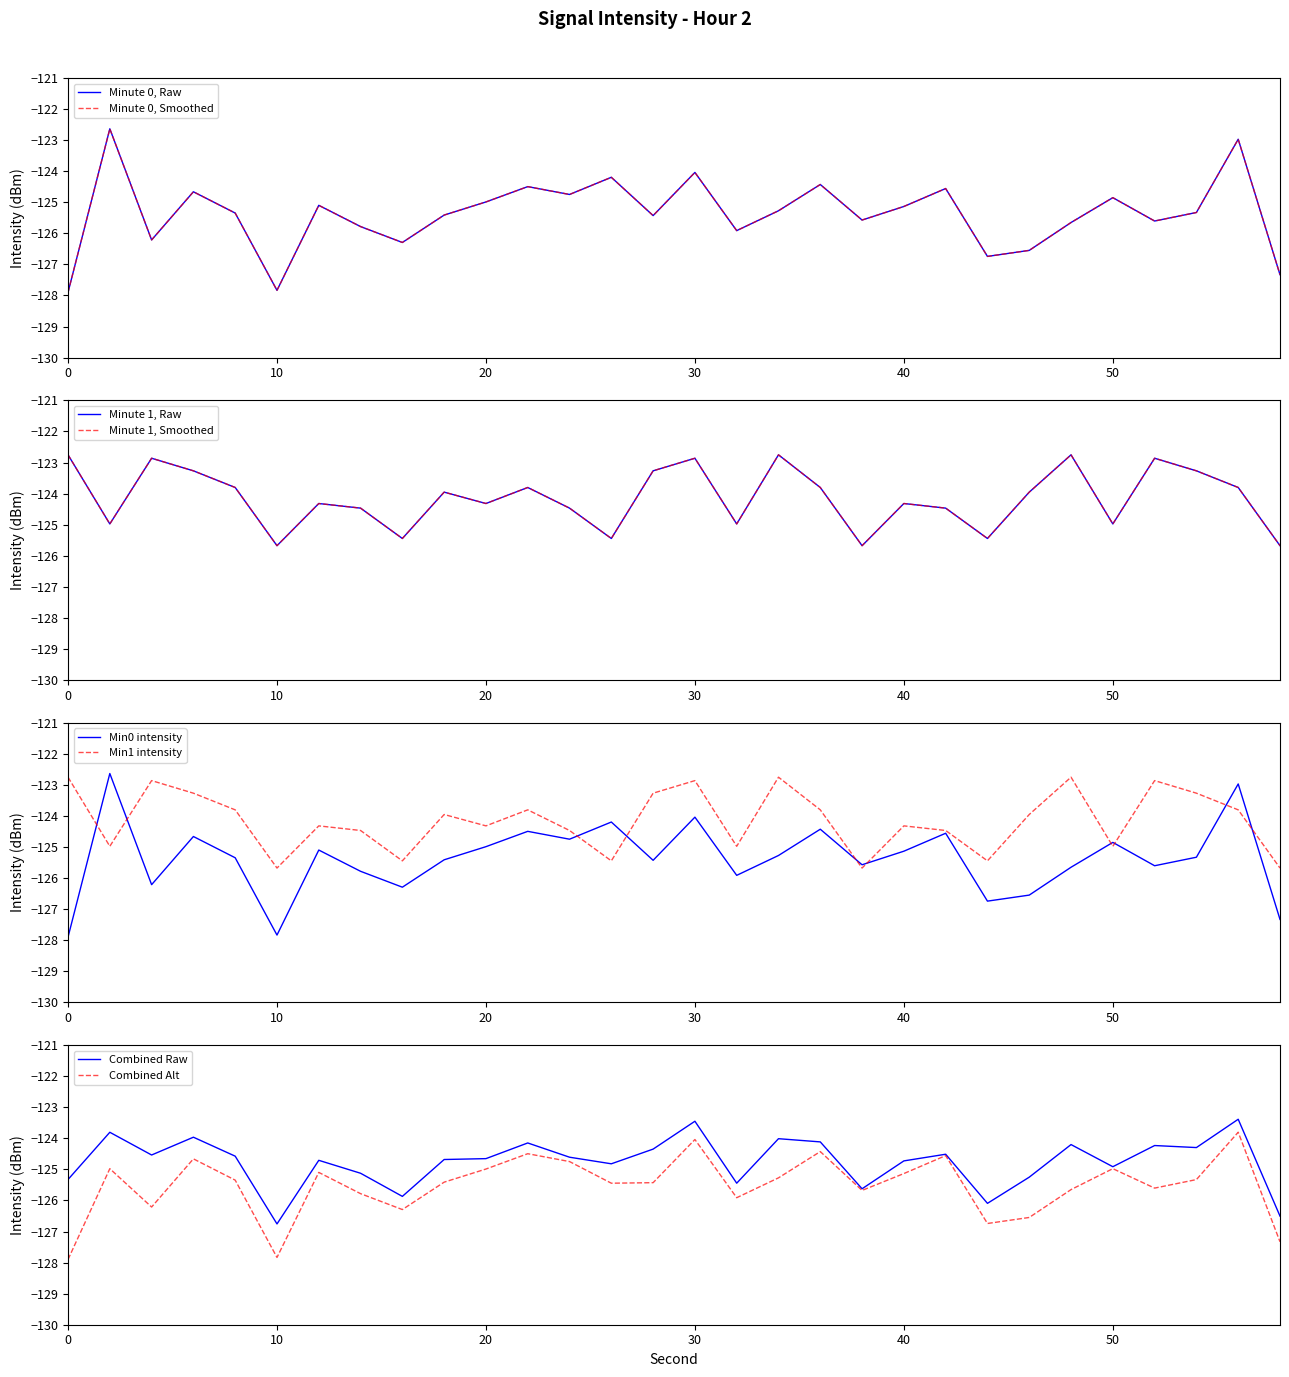

Is it true that the value at 40 is -188.7?

False